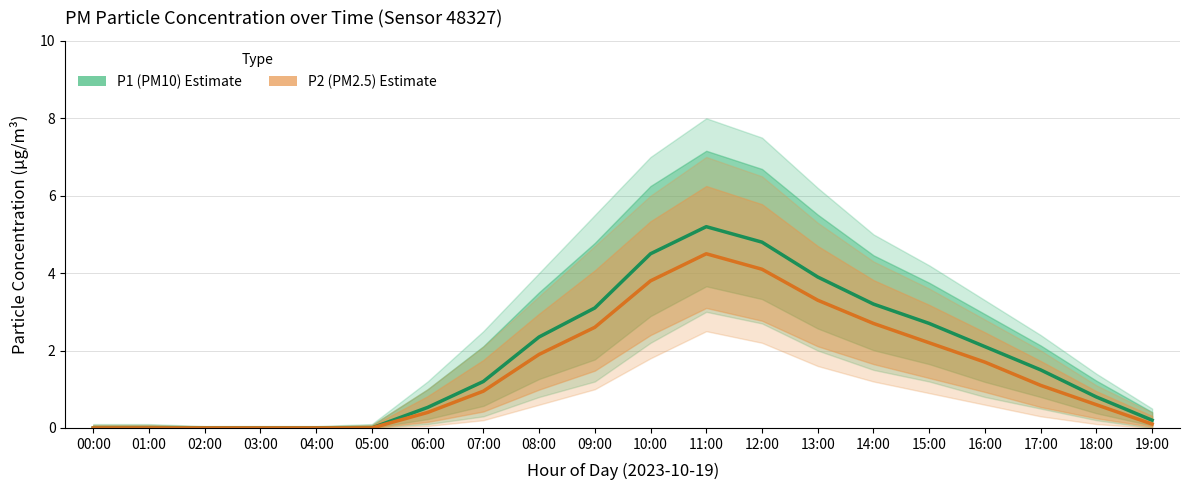

Is the value of P1 (PM10) at 18:00 greater than the value of P2 (PM2.5) at 01:00?

Yes